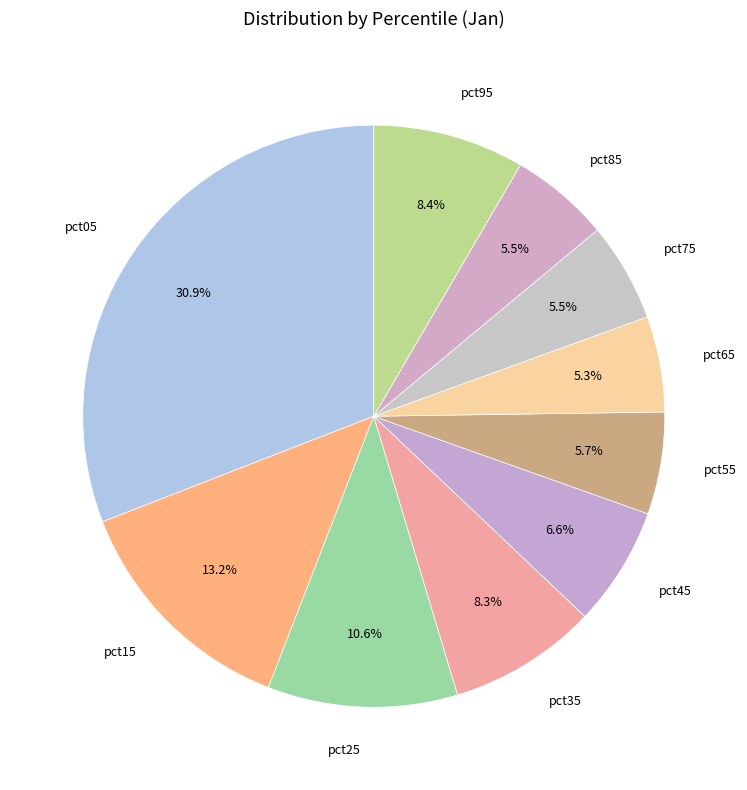

Which slice is the largest?

pct05